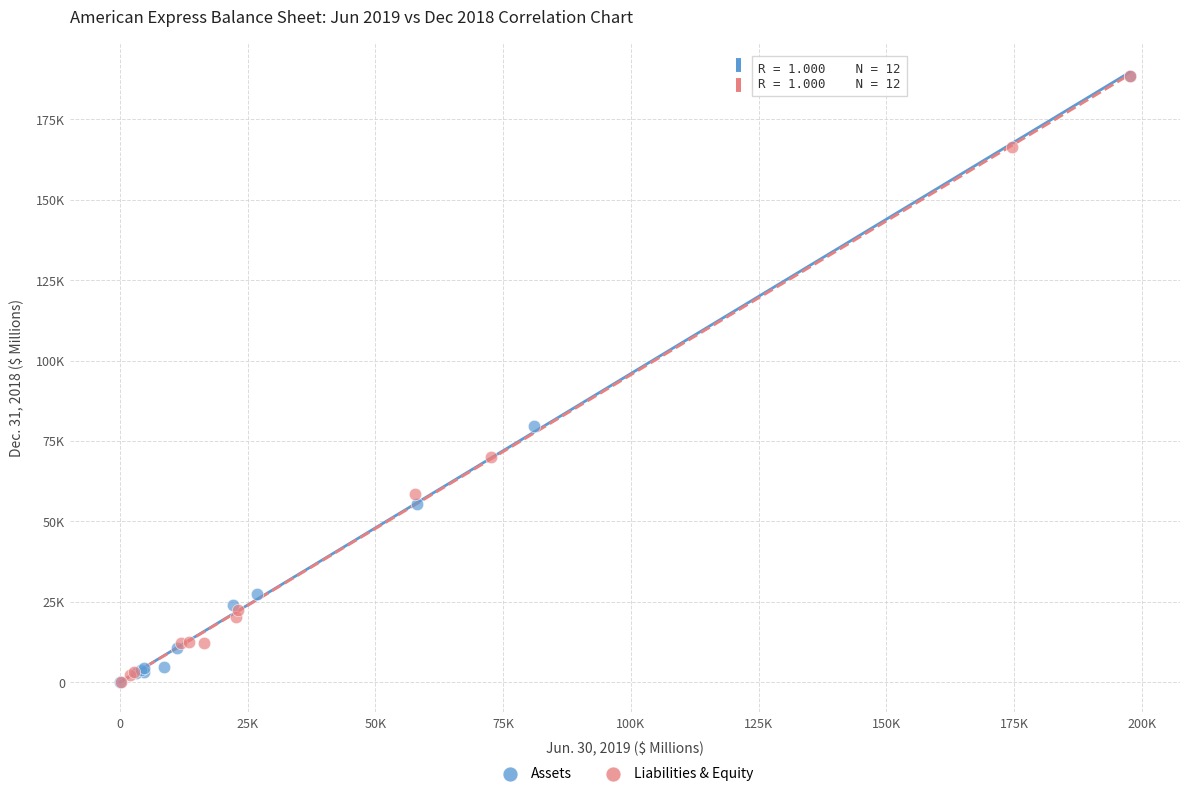

What are all the series names shown in the legend?

Assets, Liabilities & Equity